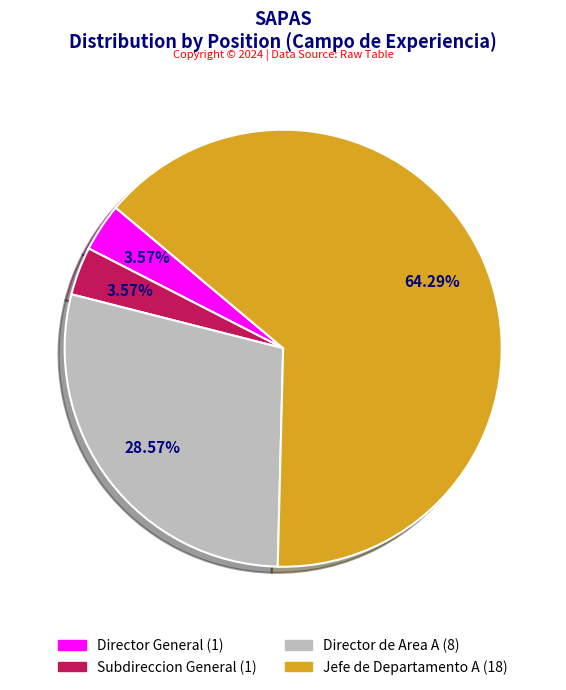

Is there a majority slice in this chart?

Yes